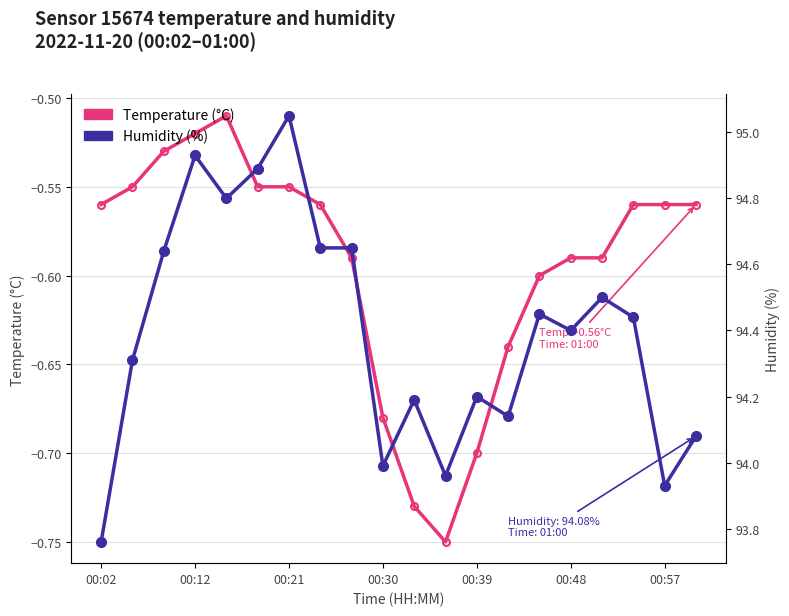

Which category has the lowest value across all series?

11